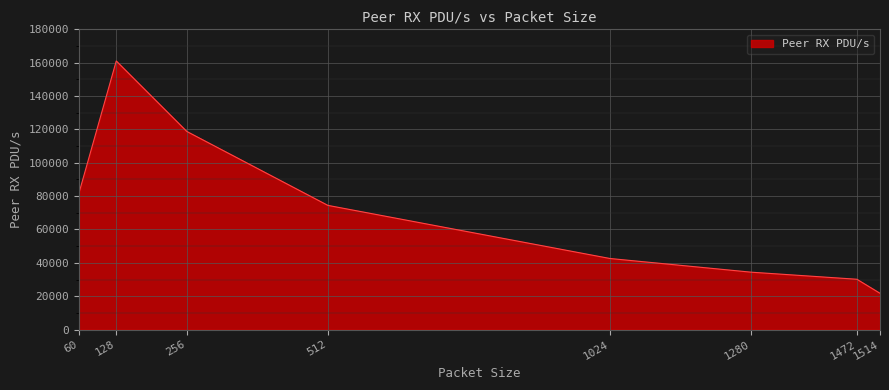

True or false: the data has more than 2 interior local peaks.

False